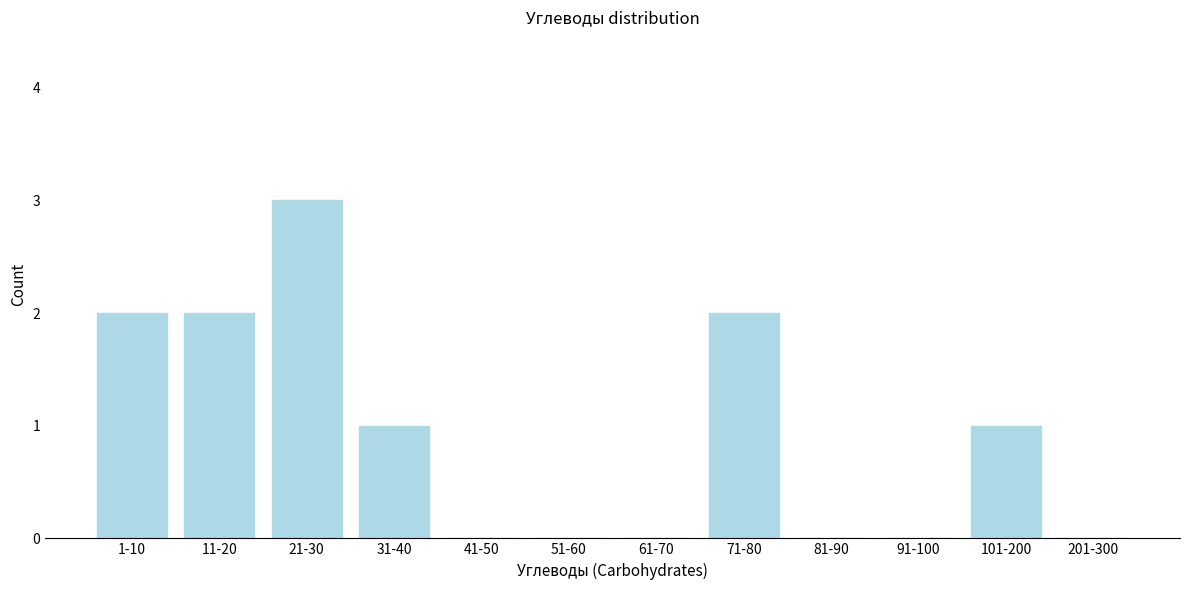

Reading left to right, transcribe all the data shown in this chart.

1-10=2	11-20=2	21-30=3	31-40=1	41-50=0	51-60=0	61-70=0	71-80=2	81-90=0	91-100=0	101-200=1	201-300=0